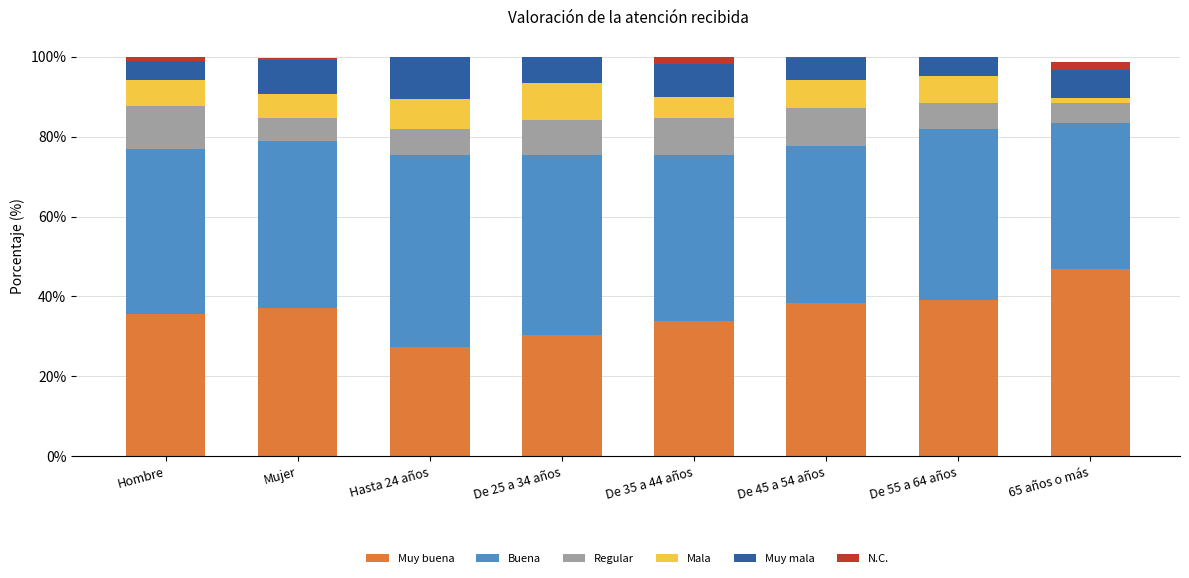

What is the highest value of the Muy buena series?

46.8